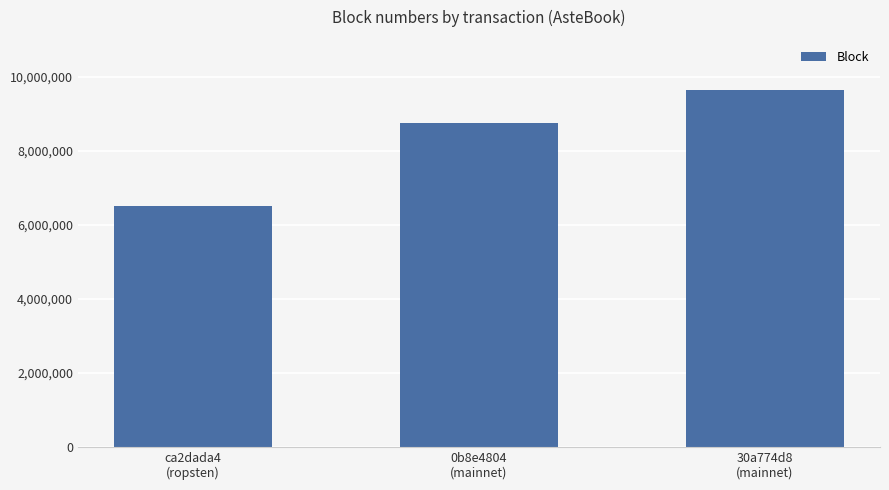

What is the value of the 1st bar from the left?

6511023